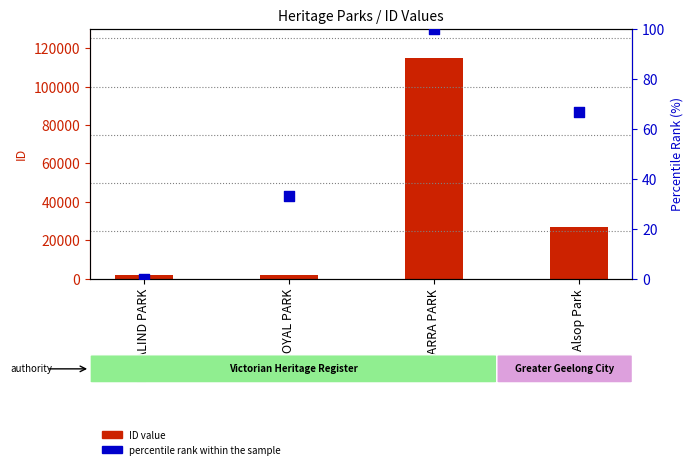

Which series reaches the minimum Y coordinate?

percentile rank within the sample